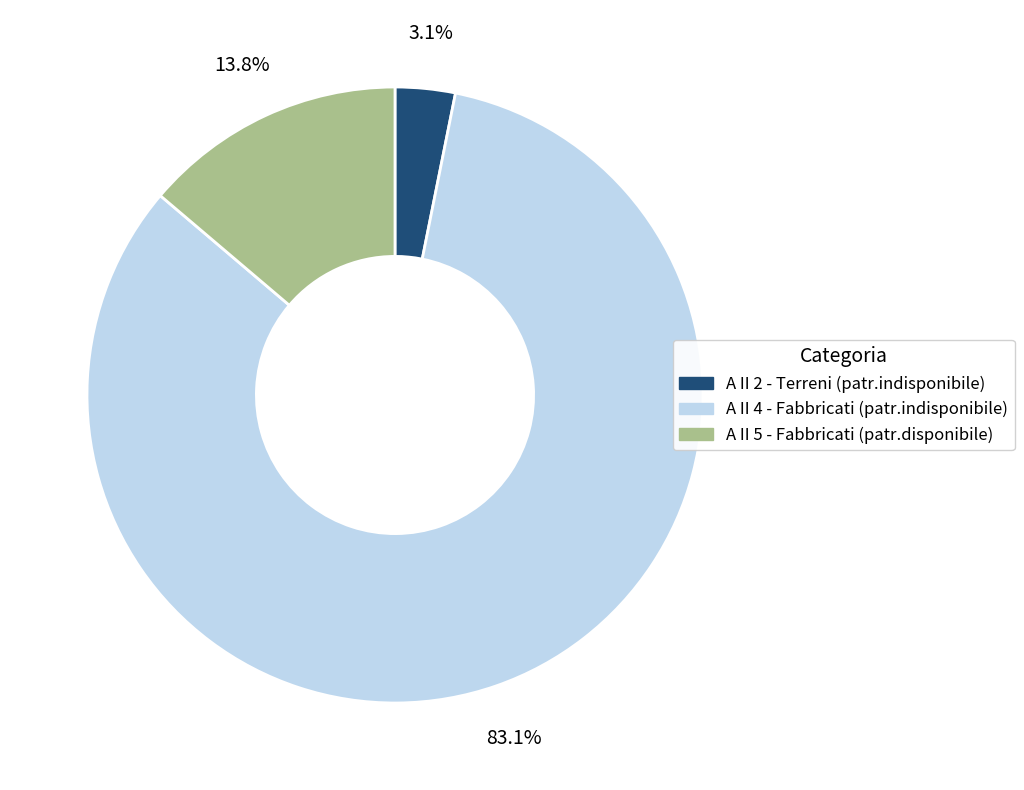

What is the majority slice?

A II 4 - Fabbricati (patr.indisponibile)